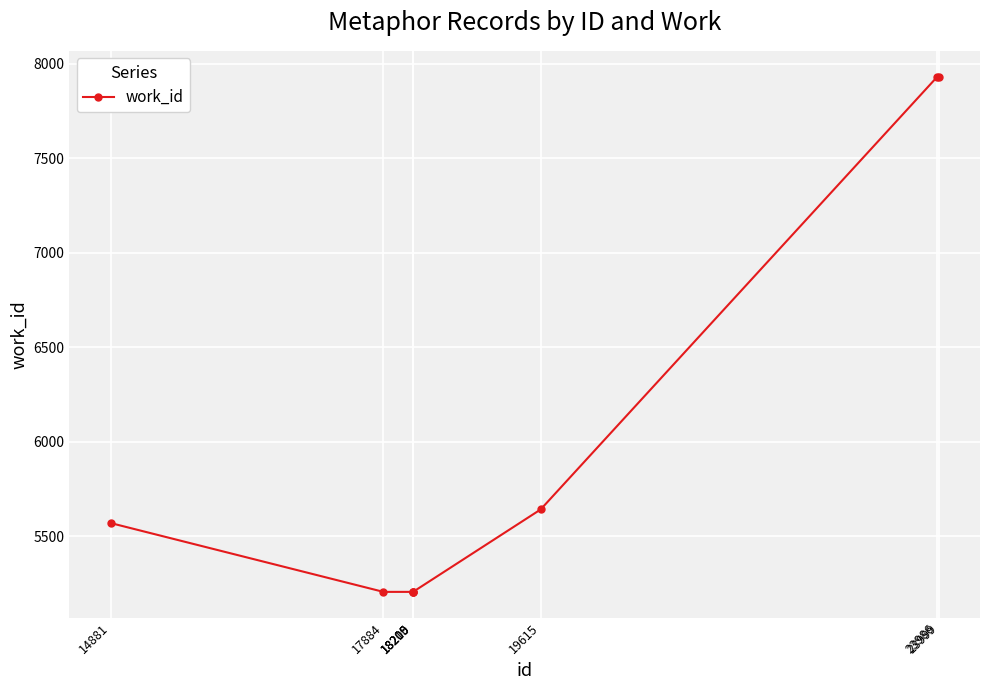

True or false: the data shows 7933 at 23986.

True